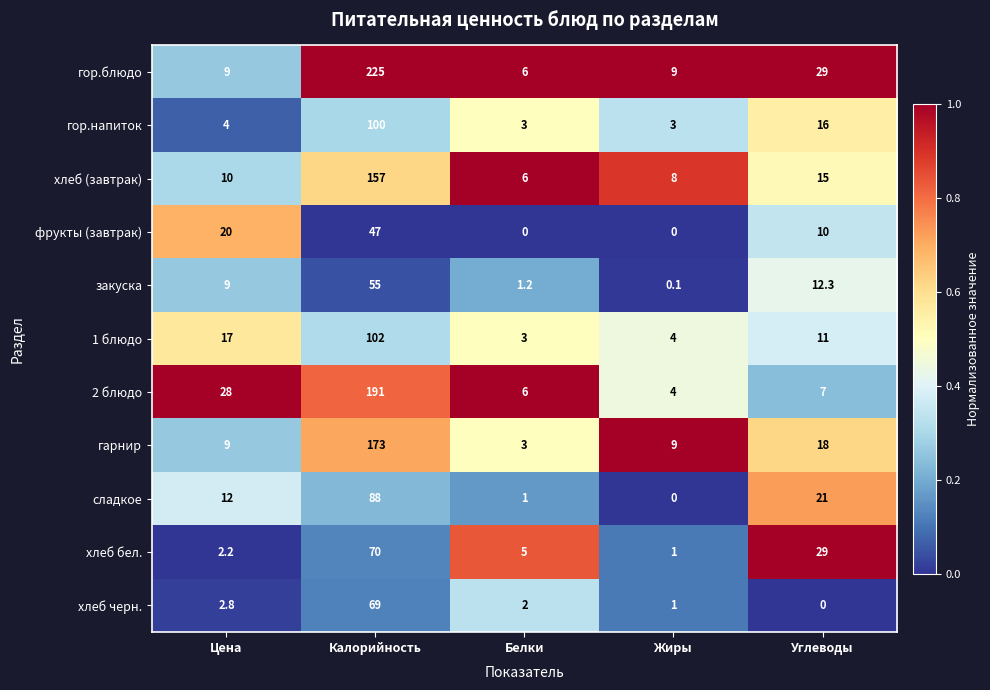

At which label does хлеб черн. first exceed 2?

Цена